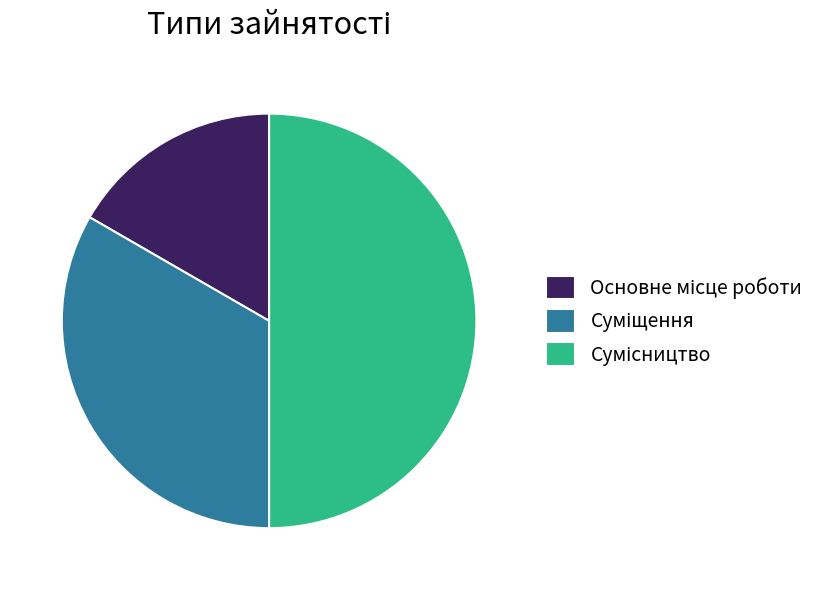

Count the number of slices in the pie.

3